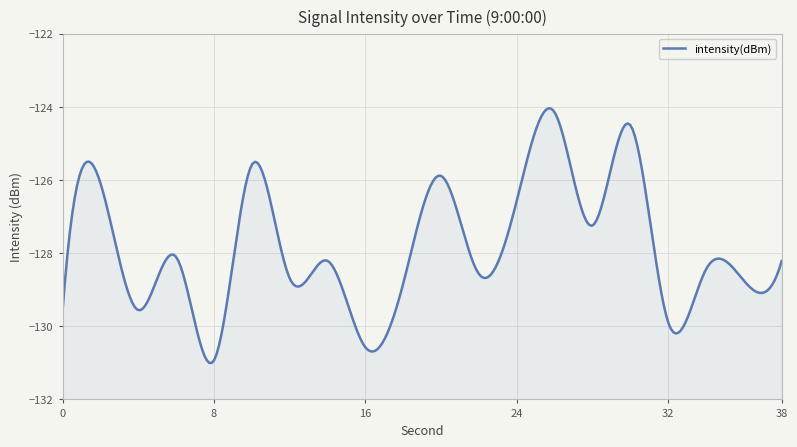

How many interior local valleys (lower than both neighbors) does the data have?

8